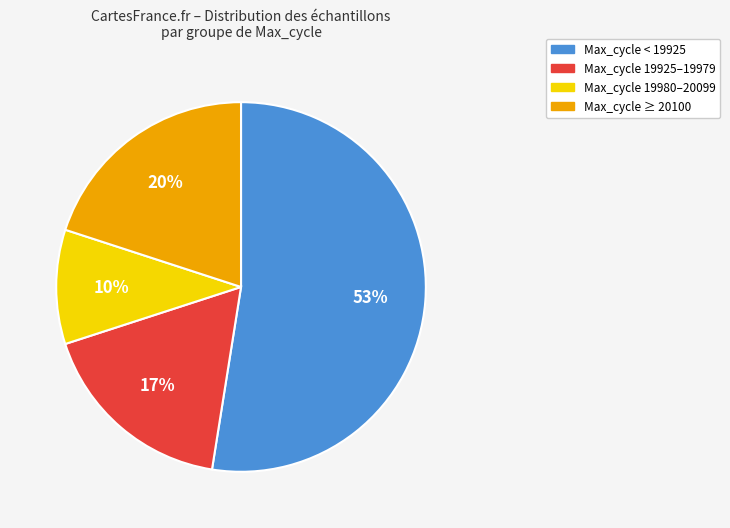

To the nearest percent, what is the difference between the largest and smallest slice percentages?

43%